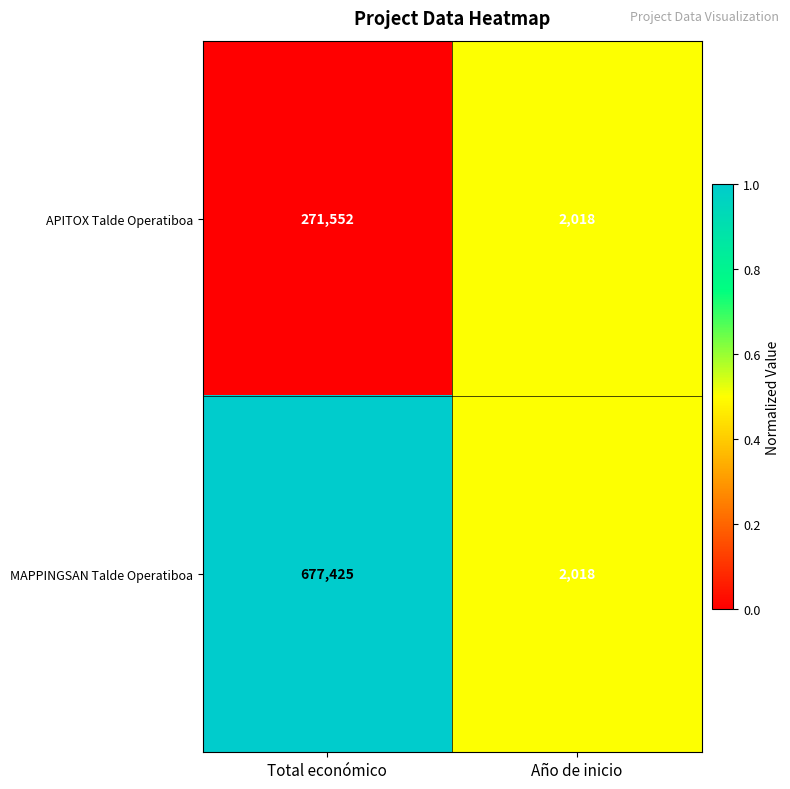

What is the greatest value displayed?

677425